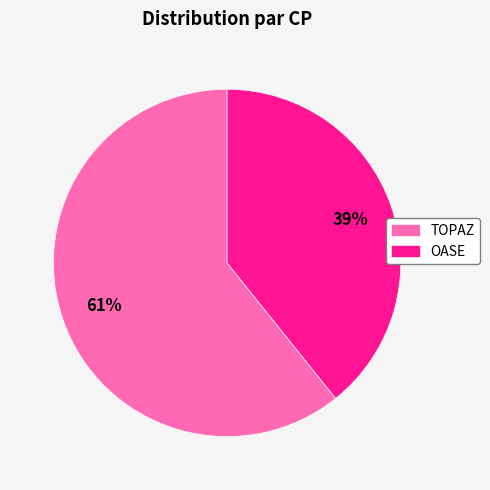

Does OASE represent more than half of the total?

No